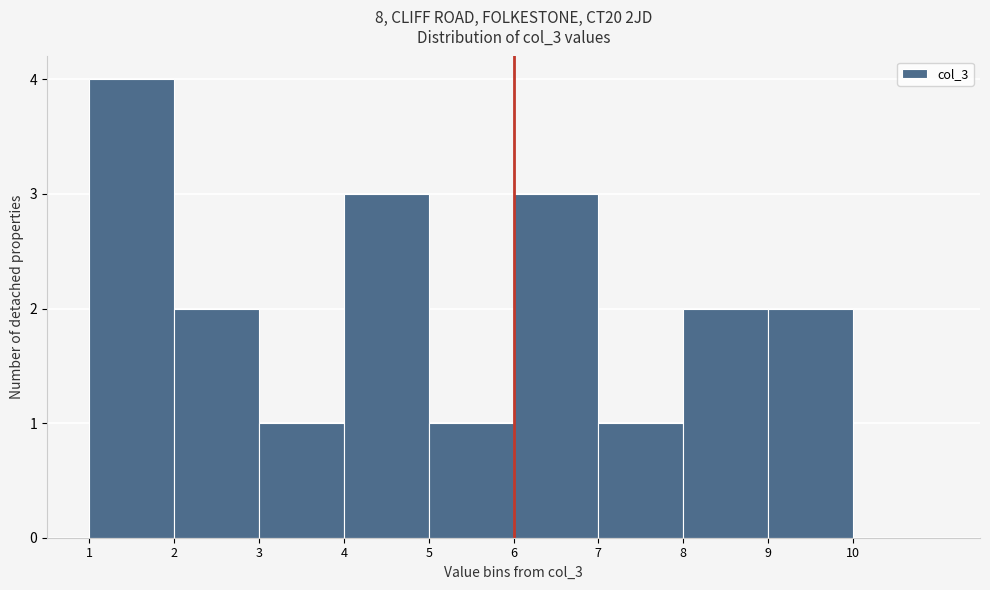

What is the height of the bar covering 6 to 7 on the x-axis? The values are not printed on the chart, so give them approximately, as read against the axis.

3